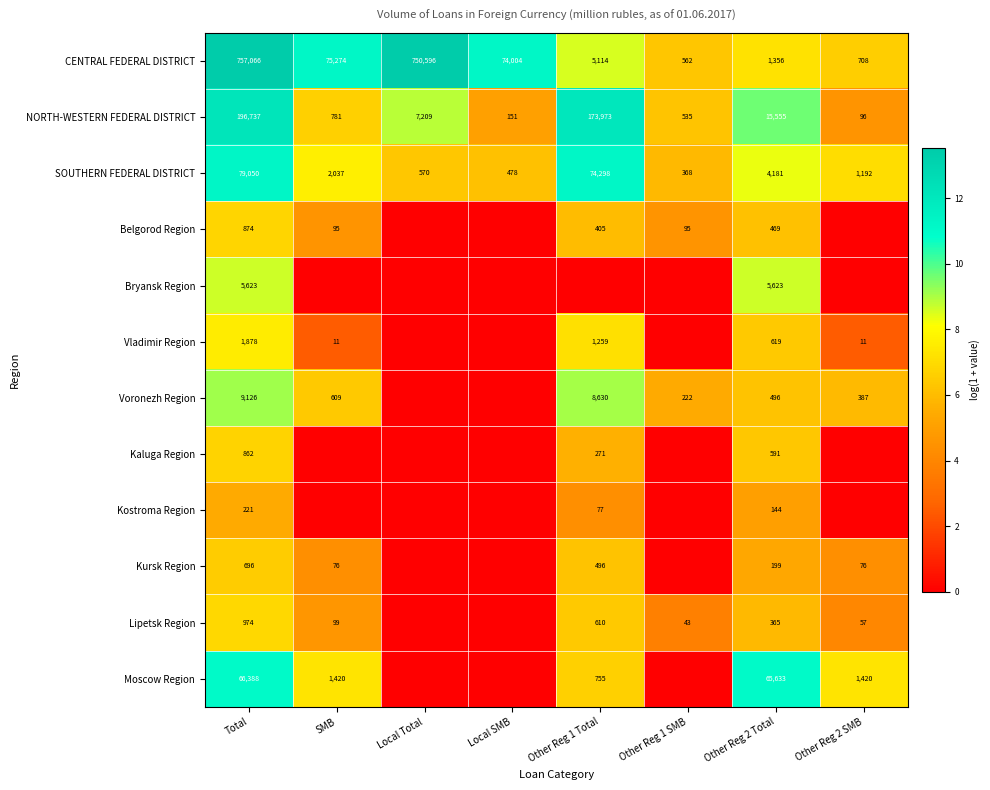

What is the sum of the SOUTHERN FEDERAL DISTRICT values at Other Reg 1 Total and Other Reg 2 Total?

78479